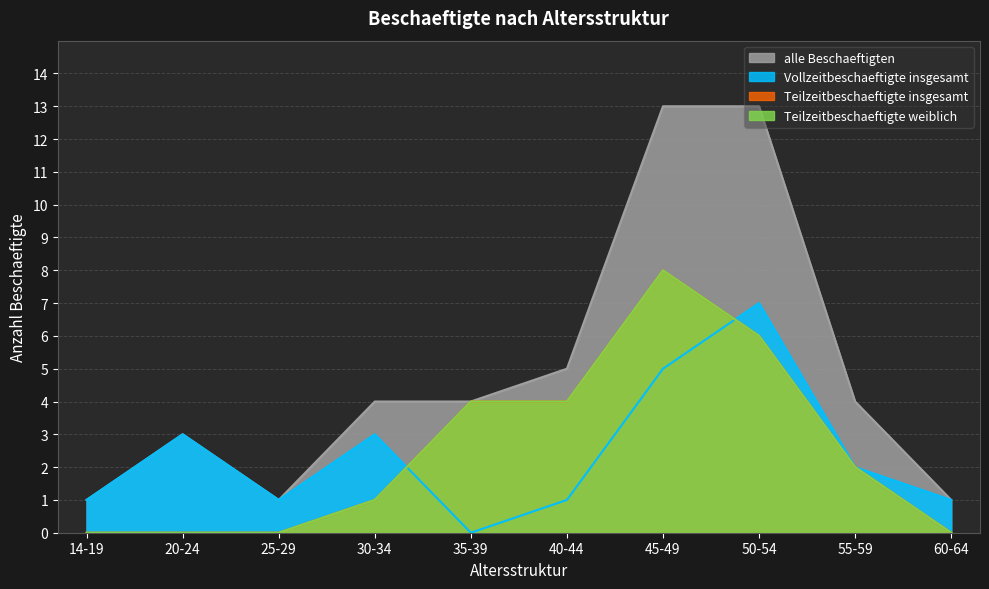

Which category has the lowest value in the Vollzeitbeschaeftigte insgesamt series?

35-39